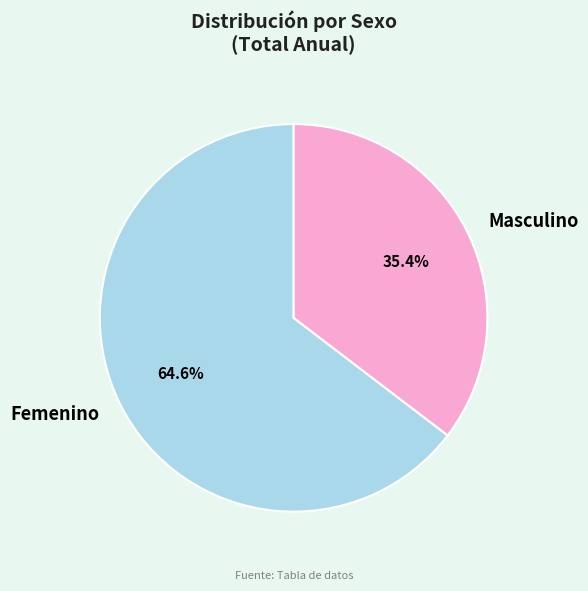

What is the smallest slice in the pie chart?

Masculino